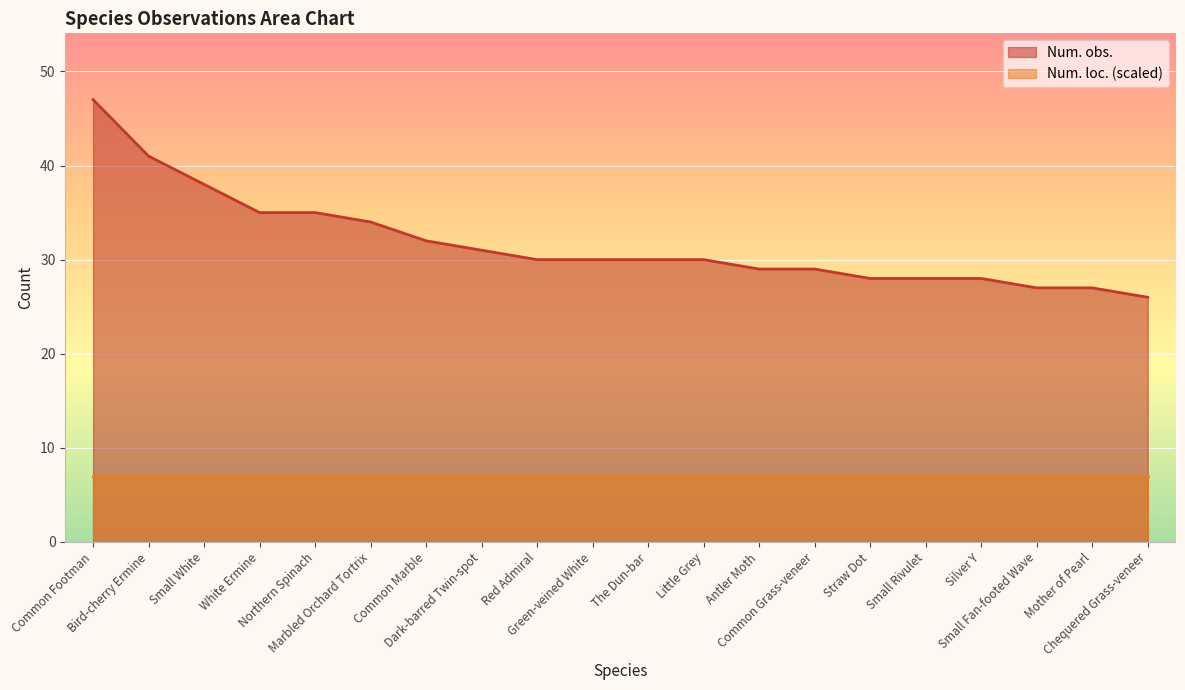

Where is the data nearest to the value 36?

White Ermine